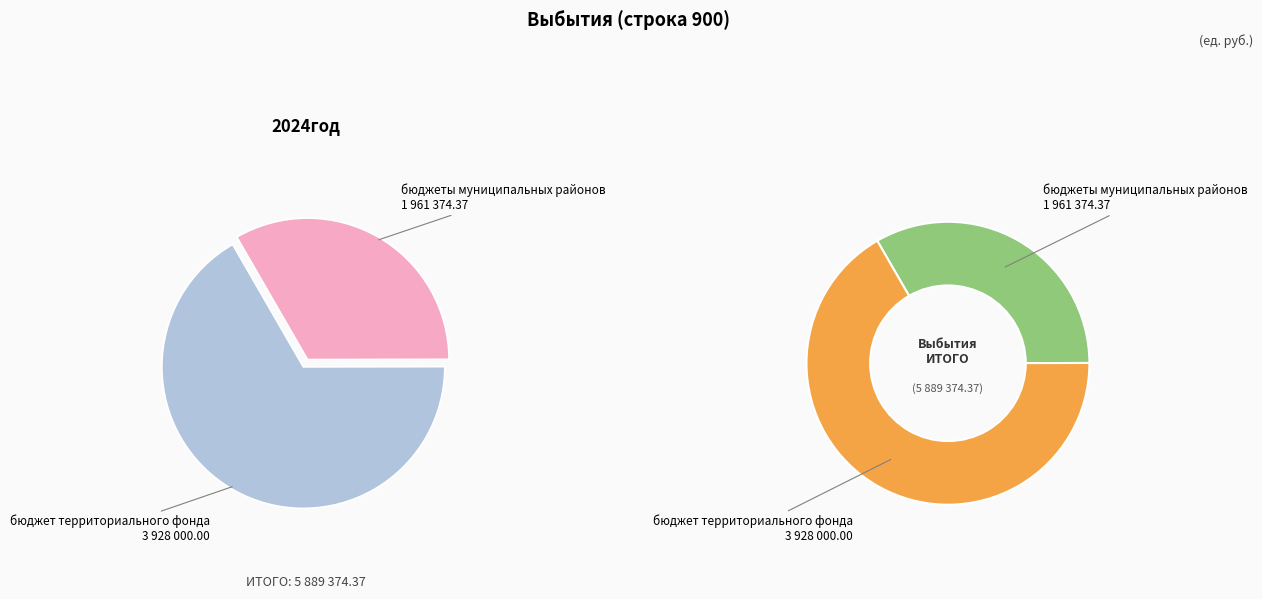

Rank the categories by value from lowest to highest.

бюджеты муниципальных районов, бюджет территориального фонда